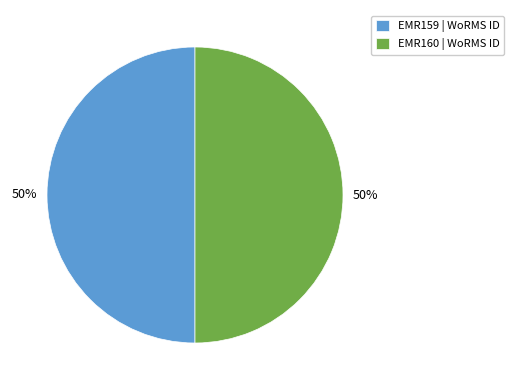

True or false: EMR159 accounts for 55% of the total.

False